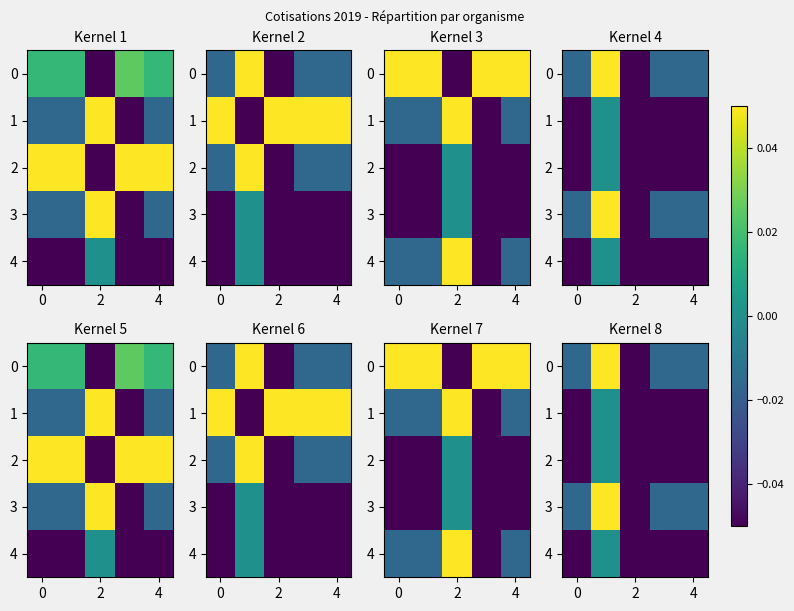

Between 2 and 4, which is larger?

4